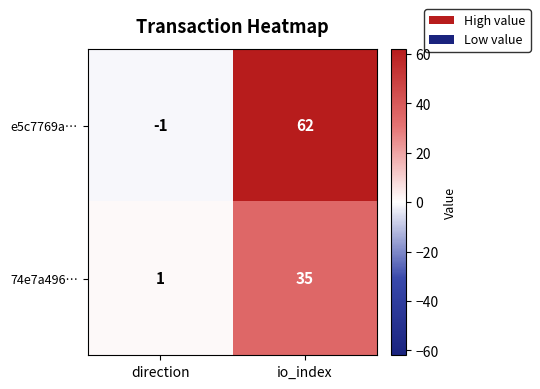

True or false: 74e7a496… has a value of 1 at direction.

True